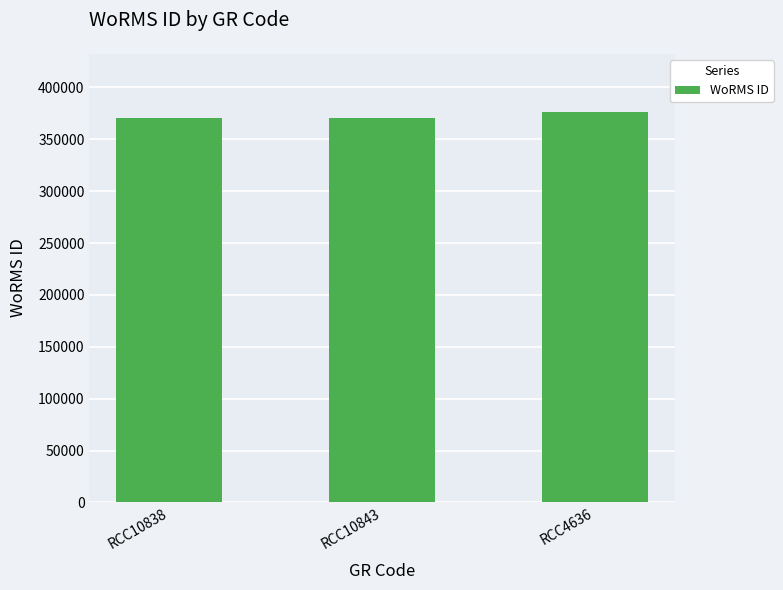

Count the values in the range 370136 to 376073.

3